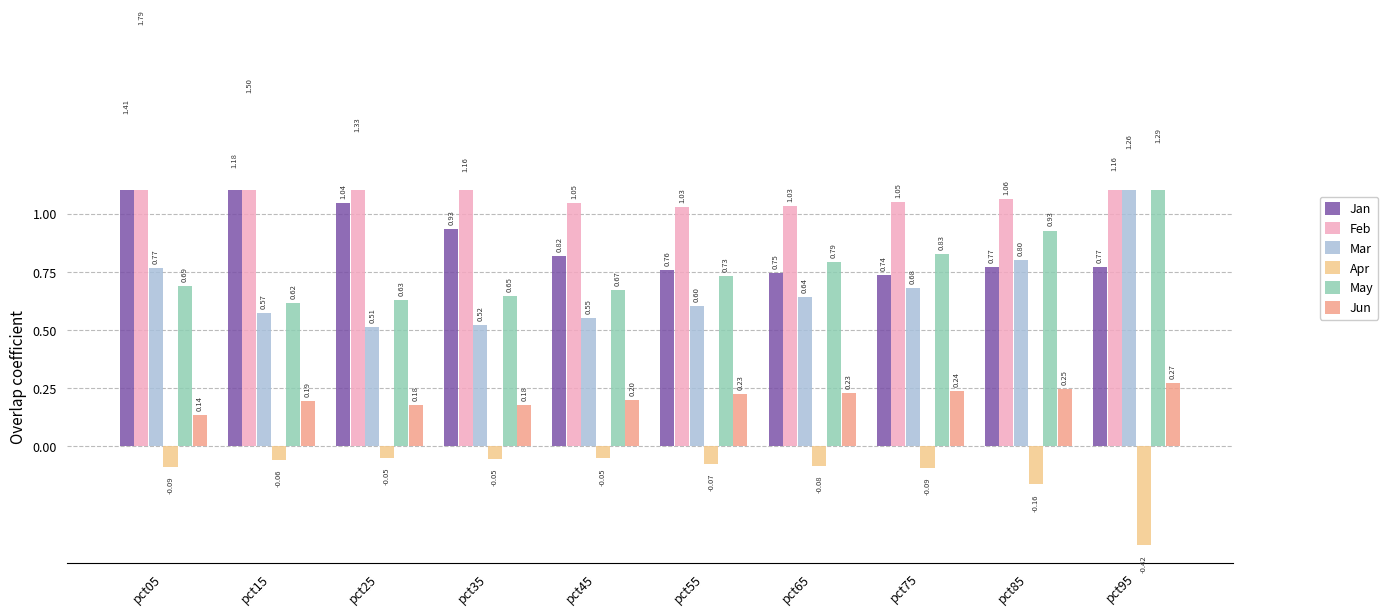

Reading left to right, extract all data points from this chart.

Jan: pct05=1.4	pct15=1.2	pct25=1.0	pct35=0.9	pct45=0.8	pct55=0.8	pct65=0.7	pct75=0.7	pct85=0.8	pct95=0.8
Feb: pct05=1.8	pct15=1.5	pct25=1.3	pct35=1.2	pct45=1.0	pct55=1.0	pct65=1.0	pct75=1.1	pct85=1.1	pct95=1.2
Mar: pct05=0.8	pct15=0.6	pct25=0.5	pct35=0.5	pct45=0.6	pct55=0.6	pct65=0.6	pct75=0.7	pct85=0.8	pct95=1.3
Apr: pct05=-0.1	pct15=-0.1	pct25=-0.0	pct35=-0.1	pct45=-0.1	pct55=-0.1	pct65=-0.1	pct75=-0.1	pct85=-0.2	pct95=-0.4
May: pct05=0.7	pct15=0.6	pct25=0.6	pct35=0.6	pct45=0.7	pct55=0.7	pct65=0.8	pct75=0.8	pct85=0.9	pct95=1.3
Jun: pct05=0.1	pct15=0.2	pct25=0.2	pct35=0.2	pct45=0.2	pct55=0.2	pct65=0.2	pct75=0.2	pct85=0.2	pct95=0.3